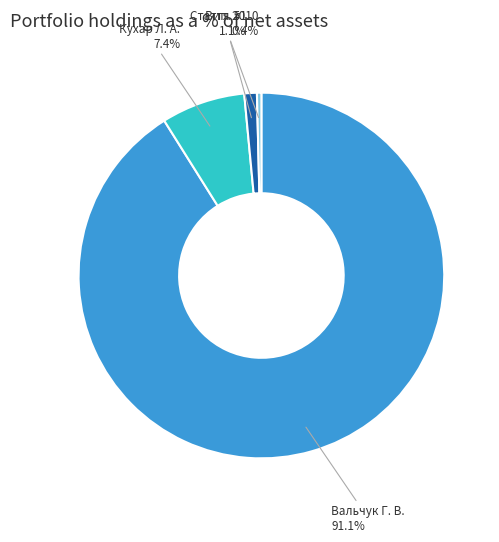

Rank the categories by value from lowest to highest.

Стаття 2010, Вип. 51, Кухар Л. А., Вальчук Г. В.